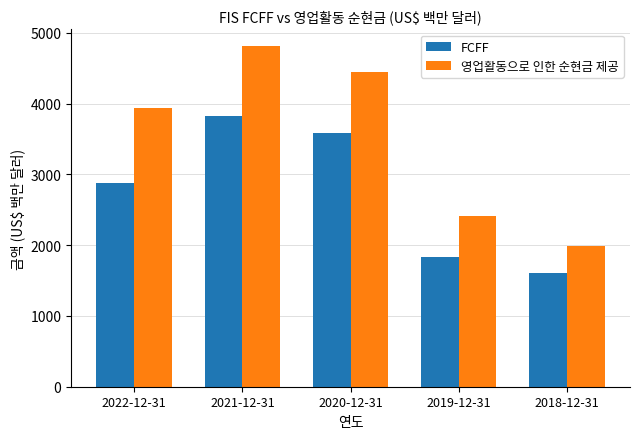

What position from the right is 2020-12-31?

3